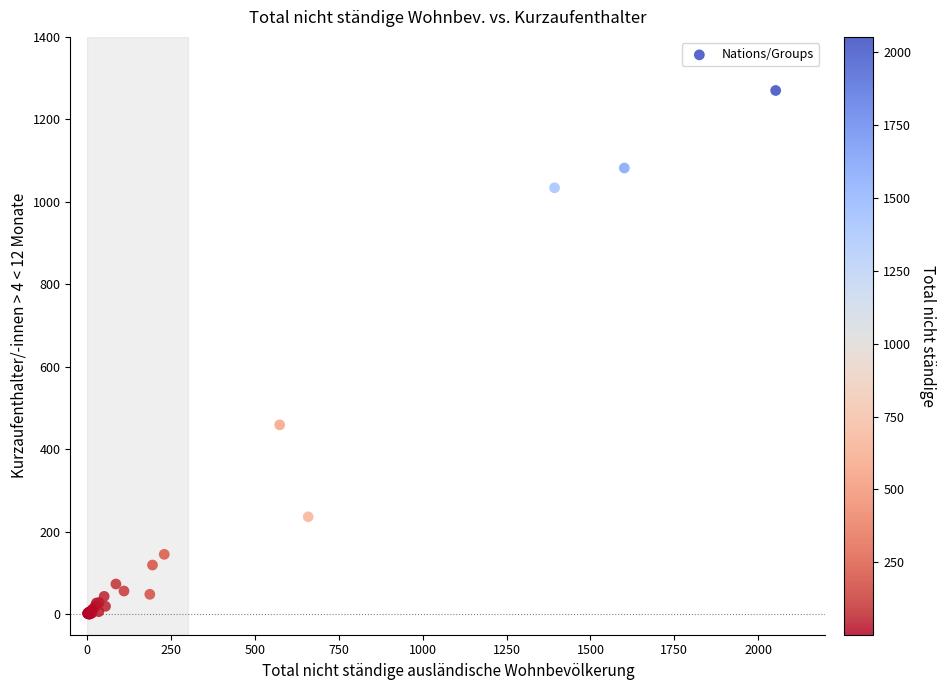

What Y value in the scatter plot is closest to 635?

459